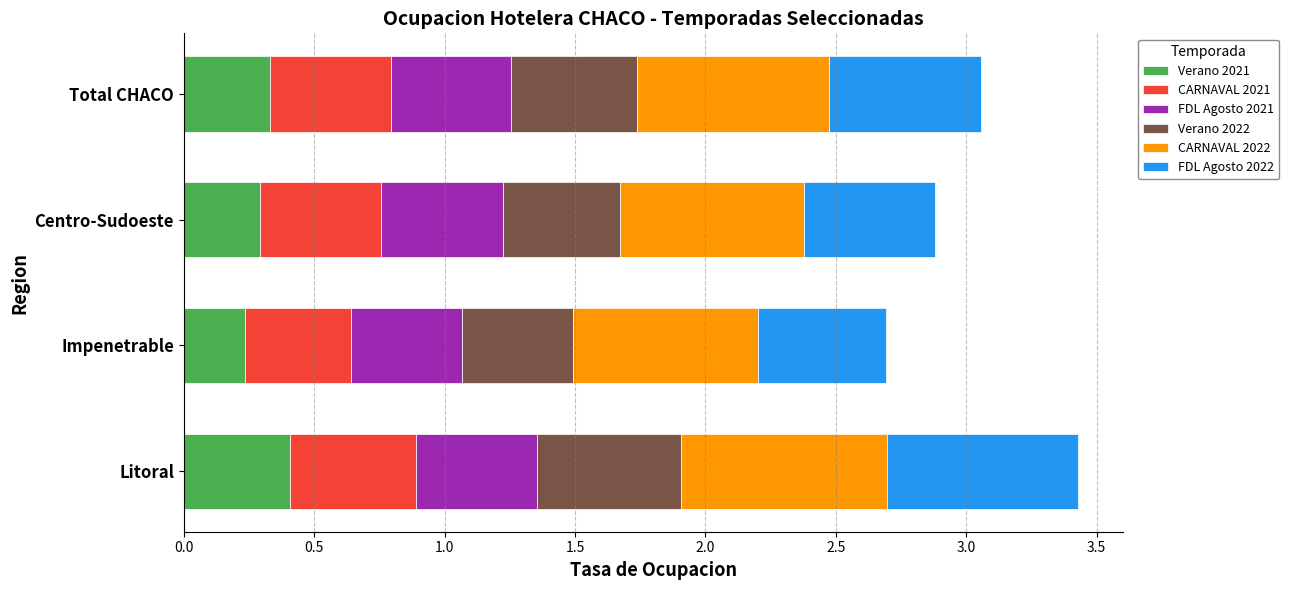

What is the total value across all series at Centro-Sudoeste?

2.9